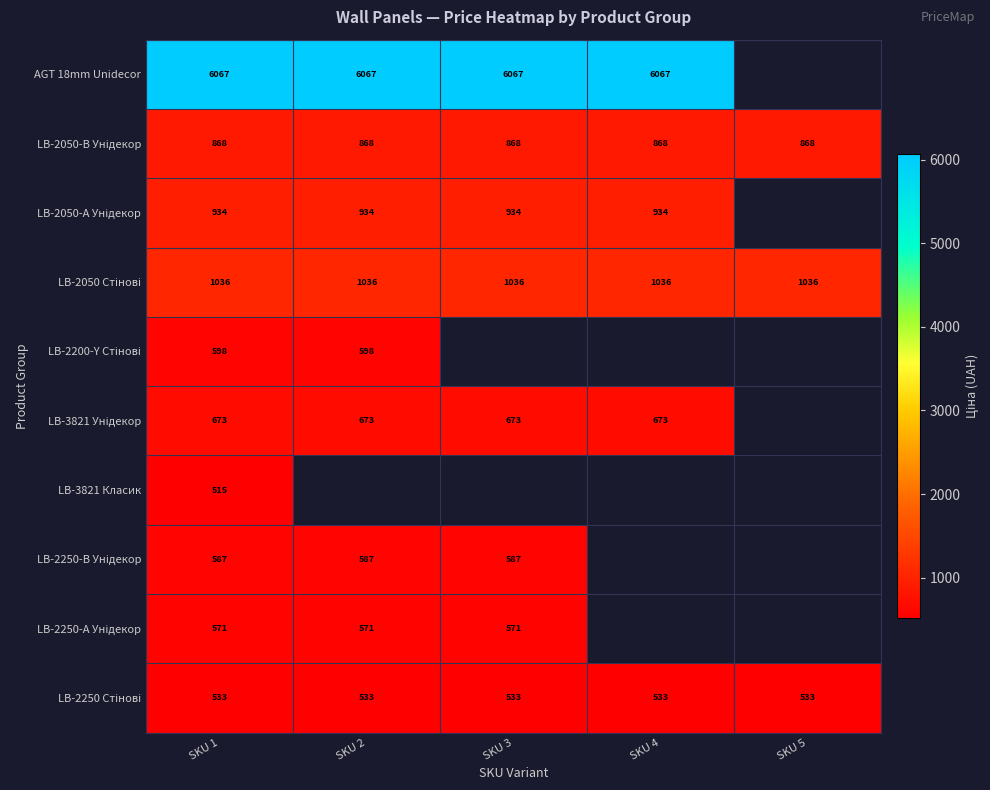

How many values in LB-2250-А Унідекор are above zero?

3